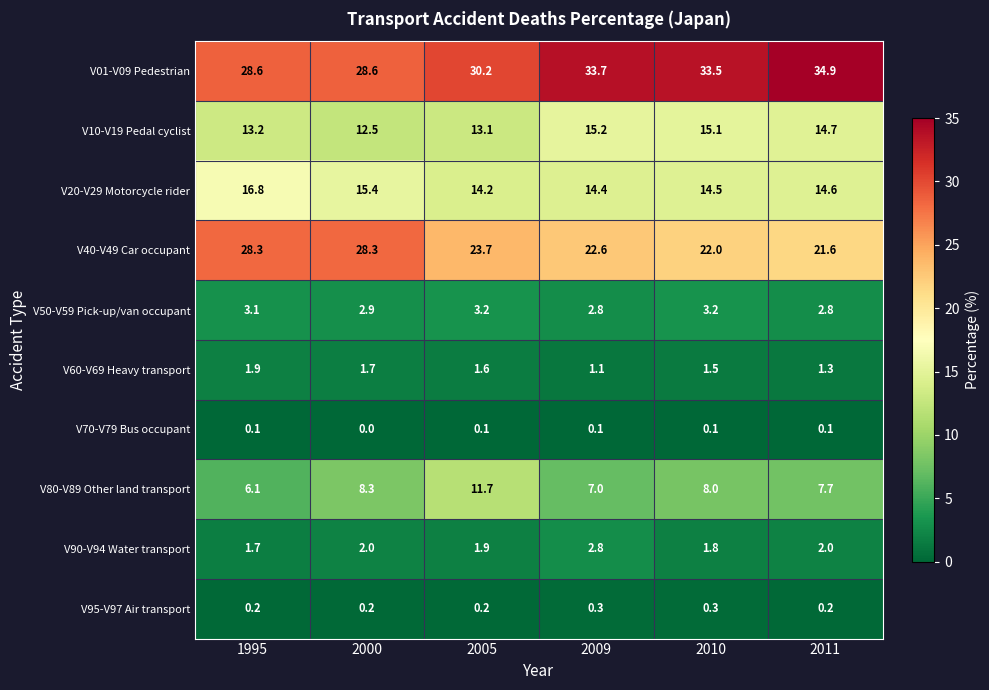

What is the difference between the second highest and second lowest values in the V80-V89 Other land transport series?

1.3